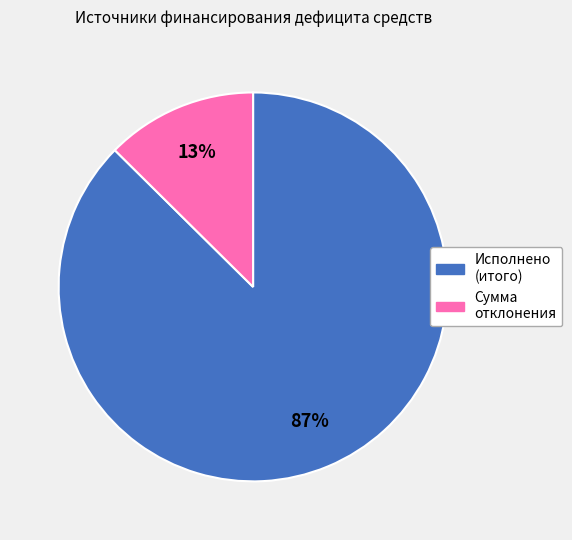

The Сумма отклонения slice represents 18% of the pie. True or false?

False